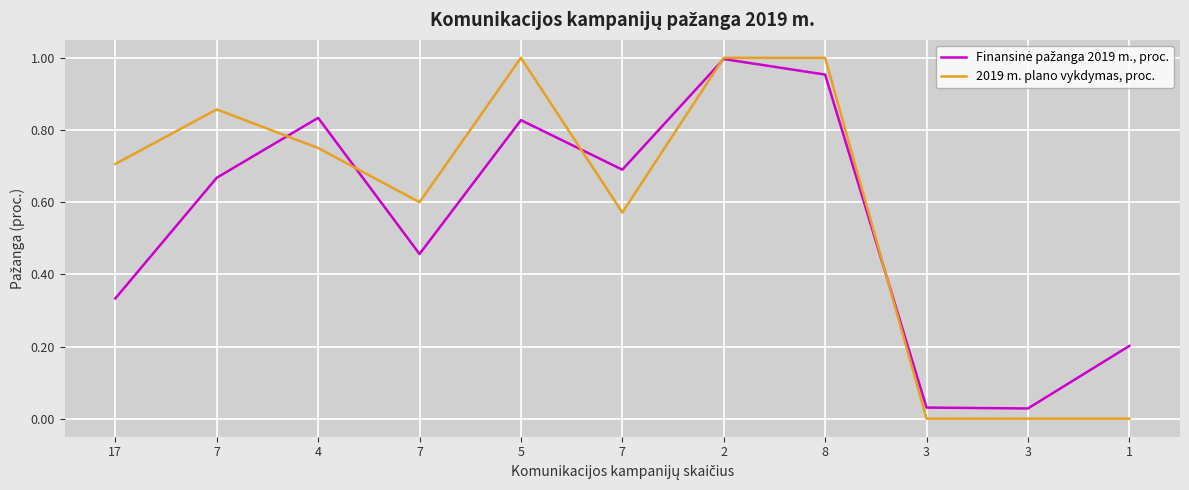

Is it true that 2019 m. plano vykdymas, proc. equals 1.2 at 17?

False